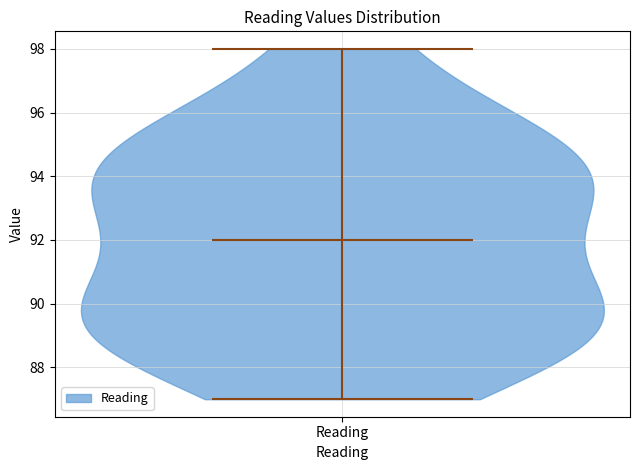

Read this violin plot against the y-axis: where its median line is, and the lowest and highest points the violin reaches. The values are not printed on the chart, so give them approximately, as read against the axis.

median line 92, lowest point 87, highest point 98